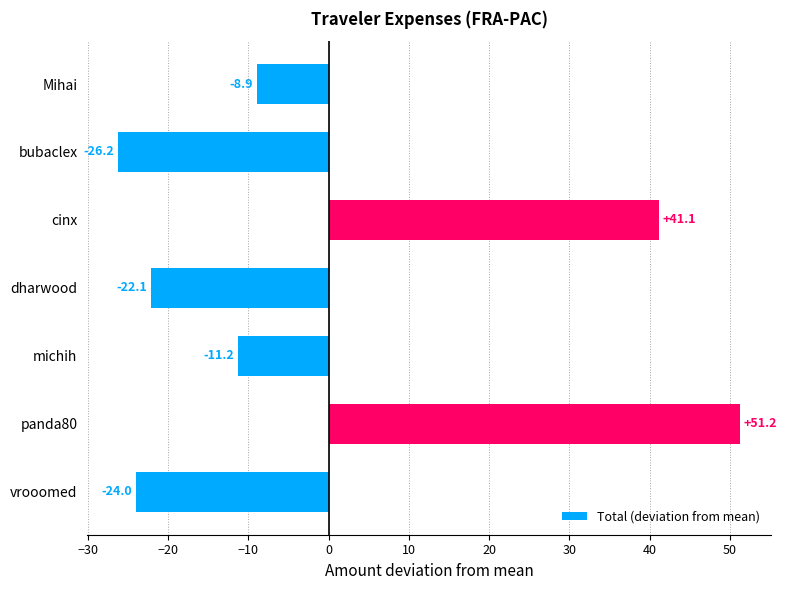

Reading bottom to top, extract all data points from this chart.

vrooomed=-24.0	panda80=51.2	michih=-11.2	dharwood=-22.1	cinx=41.1	bubaclex=-26.2	Mihai=-8.9